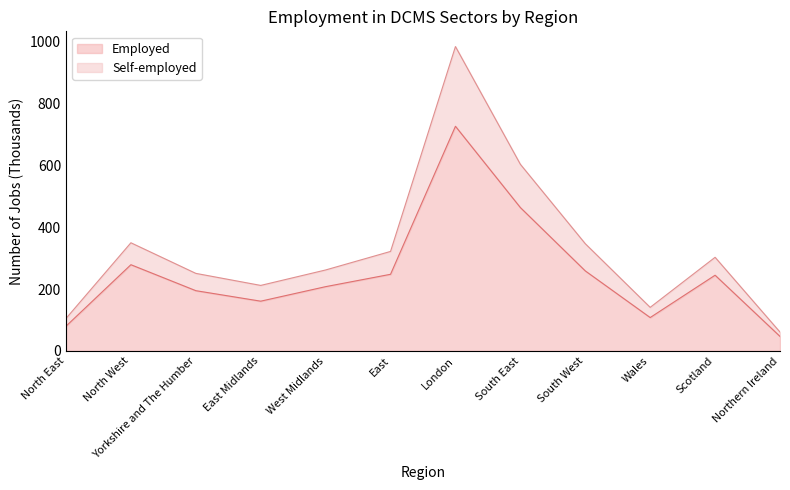

At how many categories does at least one series exceed 595?

2